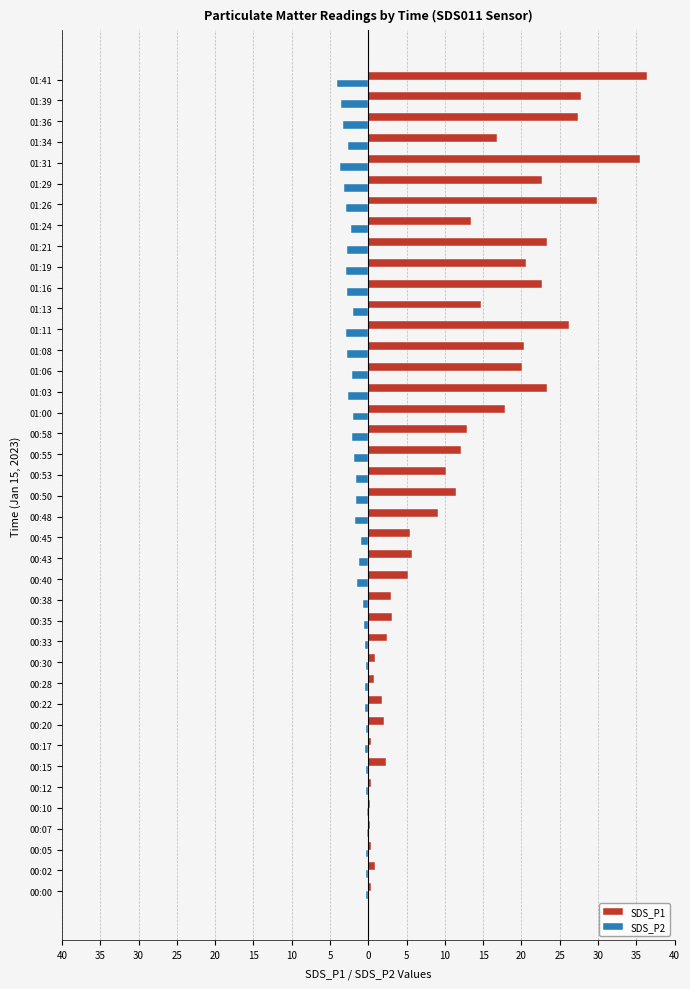

What are all the series names shown in the legend?

SDS_P1, SDS_P2